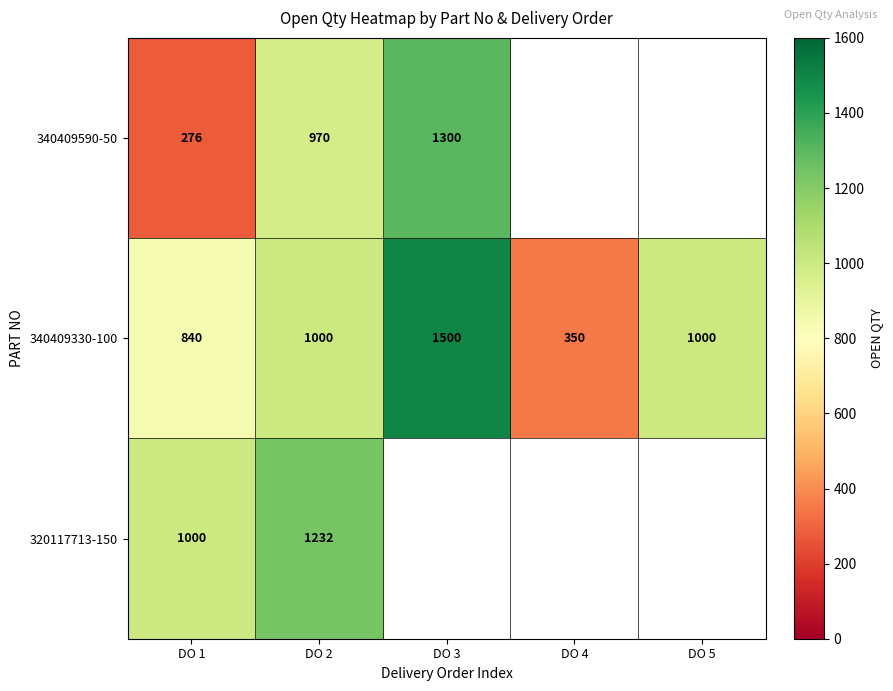

Between DO 5 and DO 2, which is larger?

DO 2